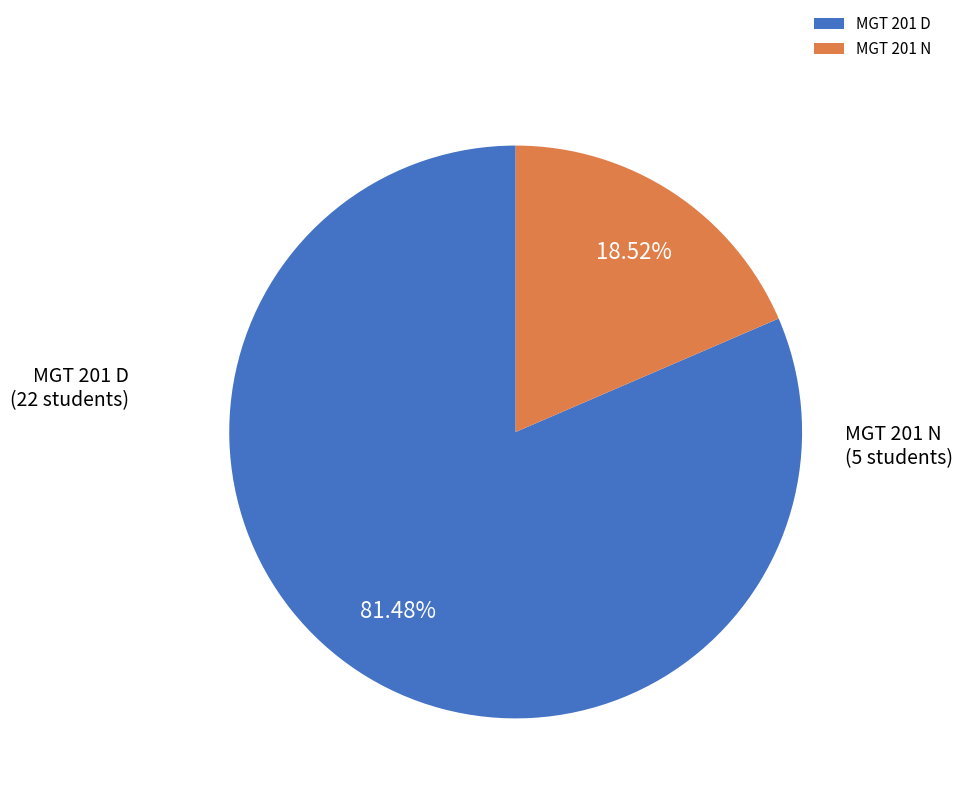

To the nearest percent, what is the average slice percentage?

50%